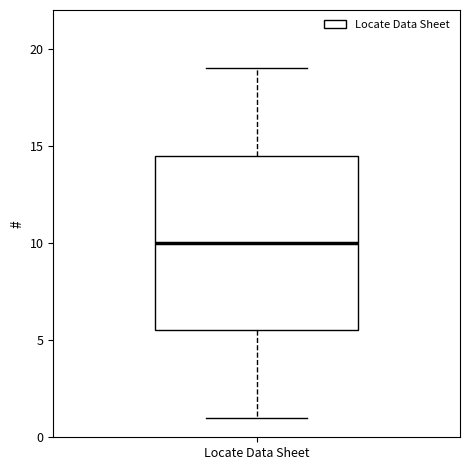

Transcribe this box plot: give where the median line is, the range the box spans, and where the two whiskers end, as read against the y-axis. The values are not printed on the chart, so give them approximately, as read against the axis.

median 10.0, box 5.5 to 14.5, whiskers 1.0 to 19.0